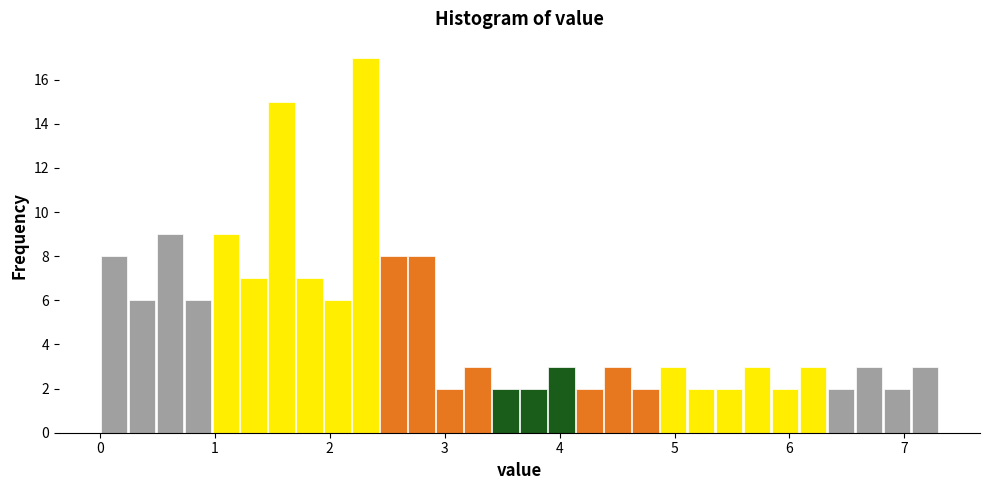

Read against the x-axis, roughly where is the centre of the tallest bar?

2.3